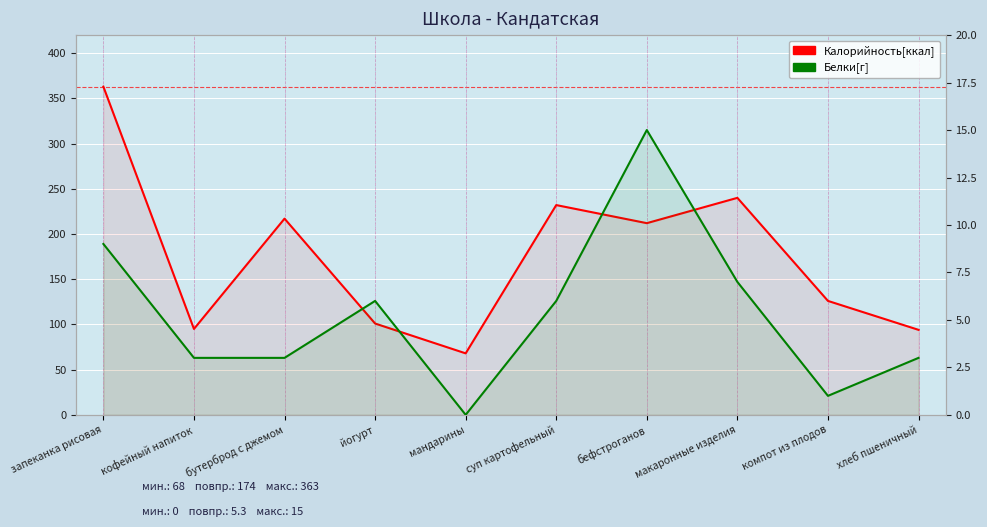

At which label does Белки reach its minimum?

мандарины